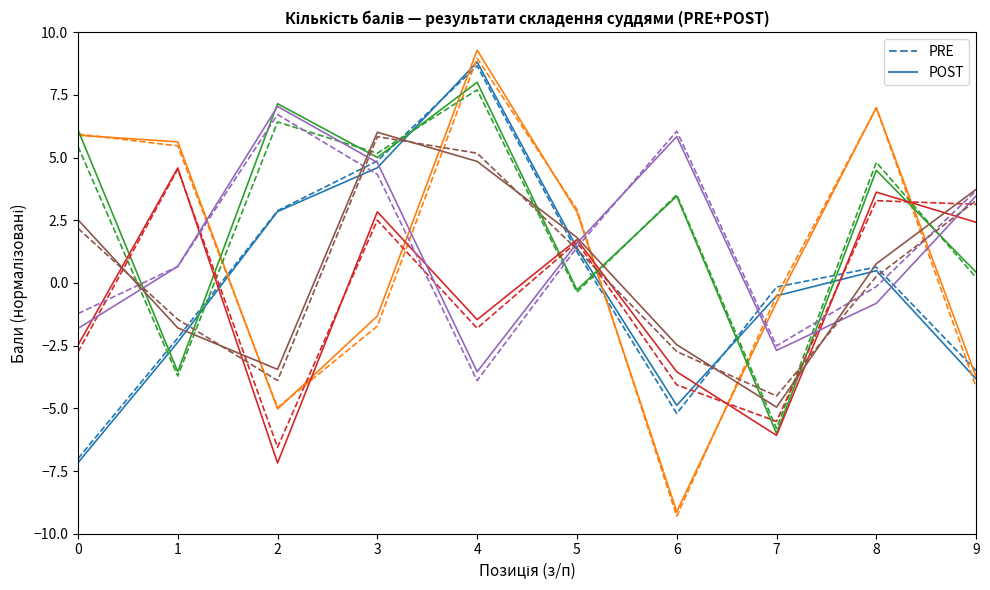

At which category does PRE reach its first local valley?

6